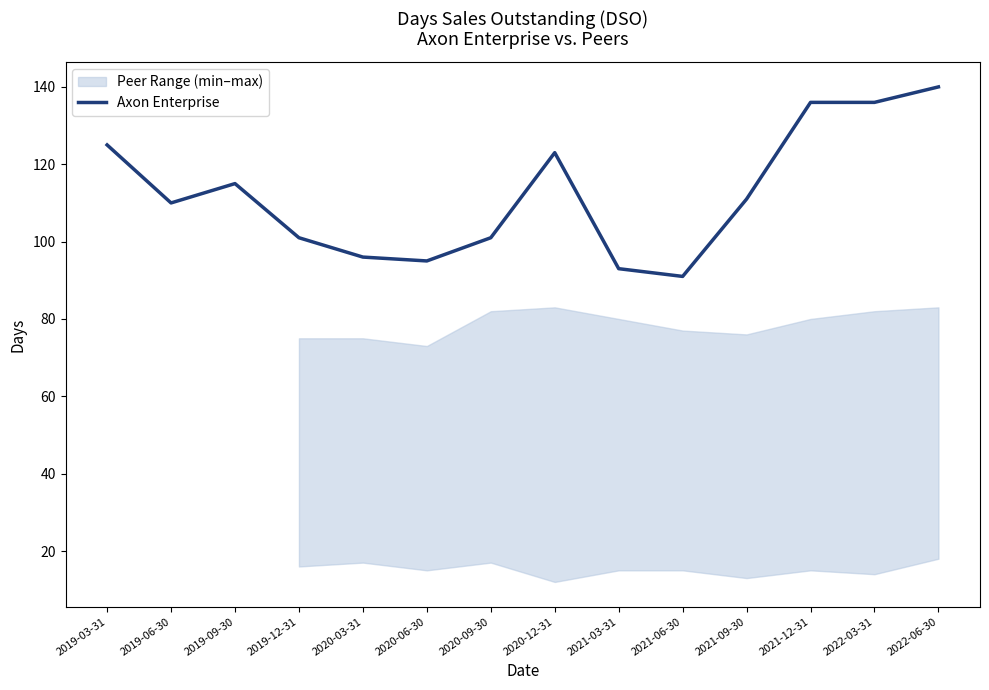

What is the difference between the maximum and minimum values?

49